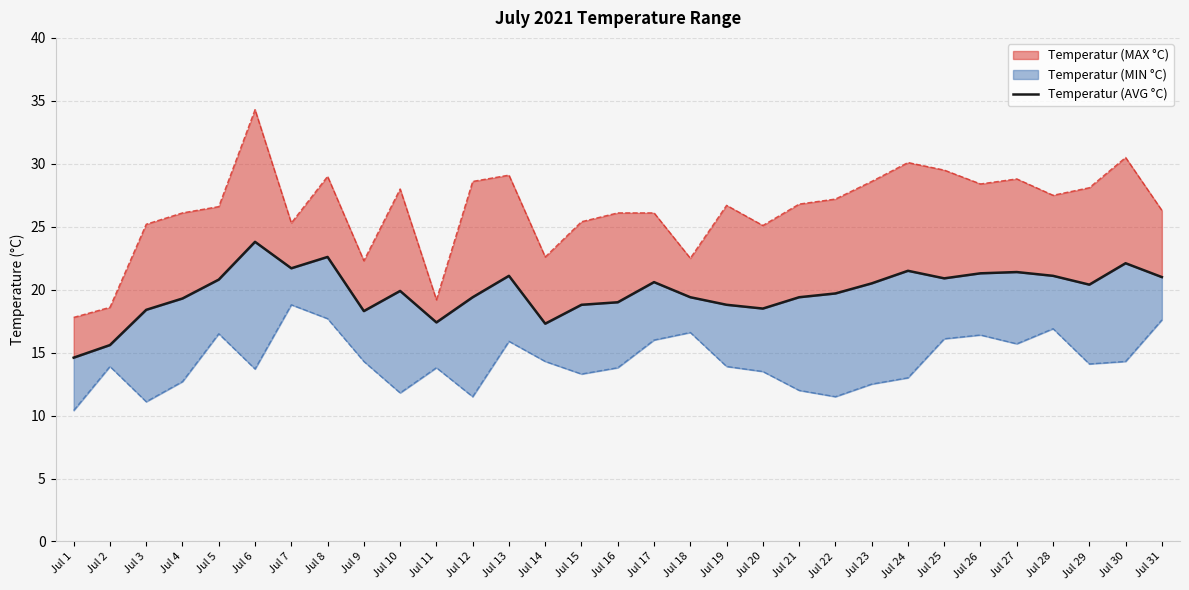

What is the value of the 29th point from the left?

20.4